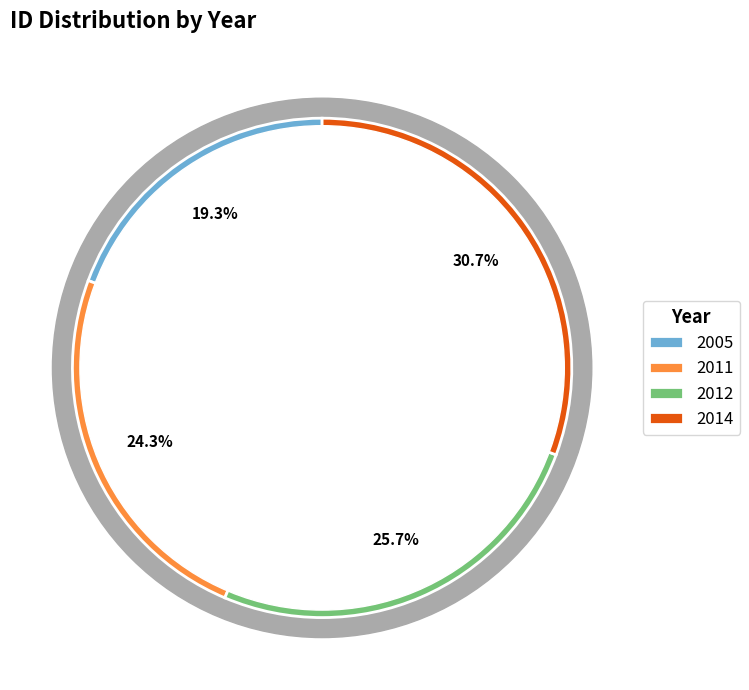

Which slice is the smallest?

2005